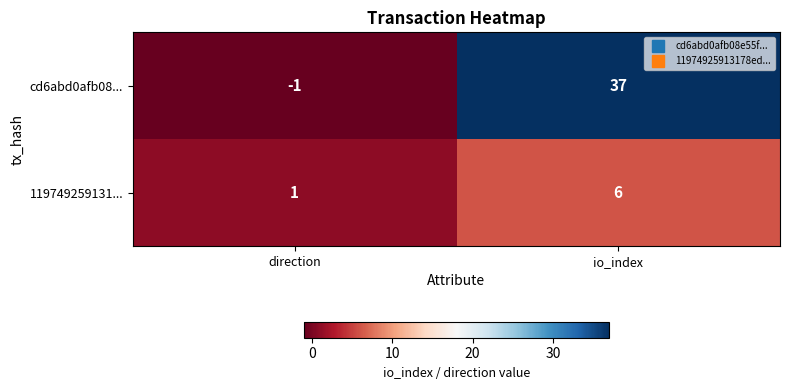

Is it true that 119749259131... equals 2 at direction?

False